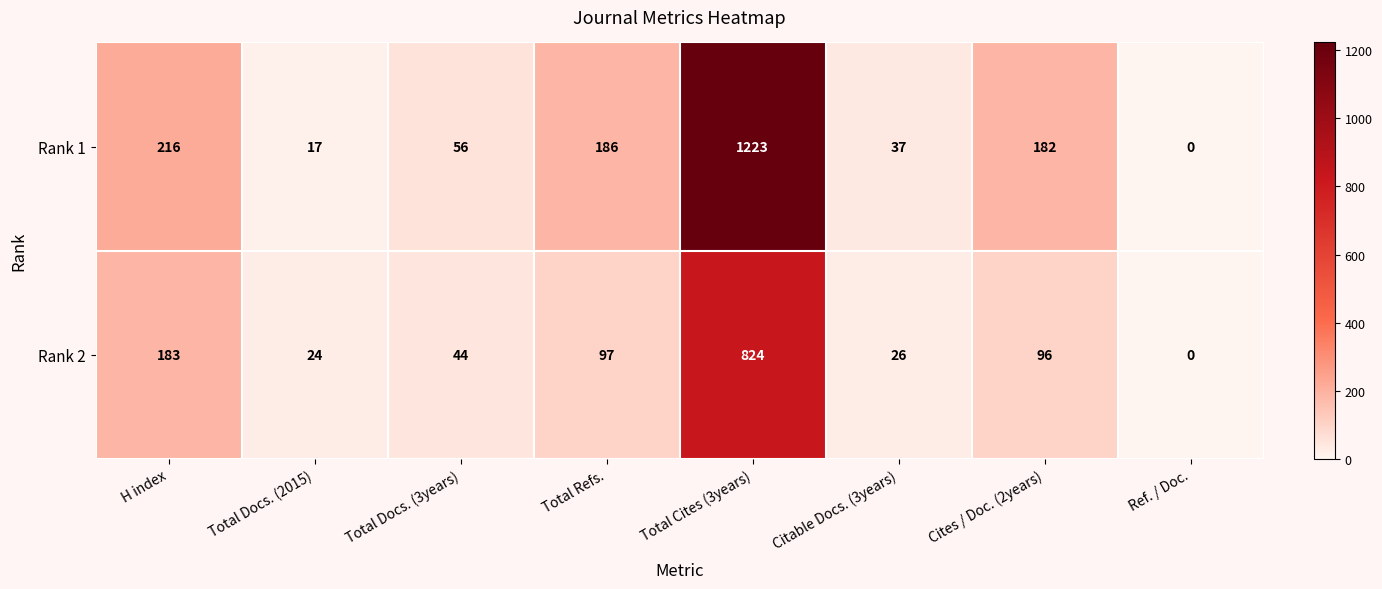

Is the value of Rank 2 at Total Refs. greater than the value of Rank 1 at Ref. / Doc.?

Yes